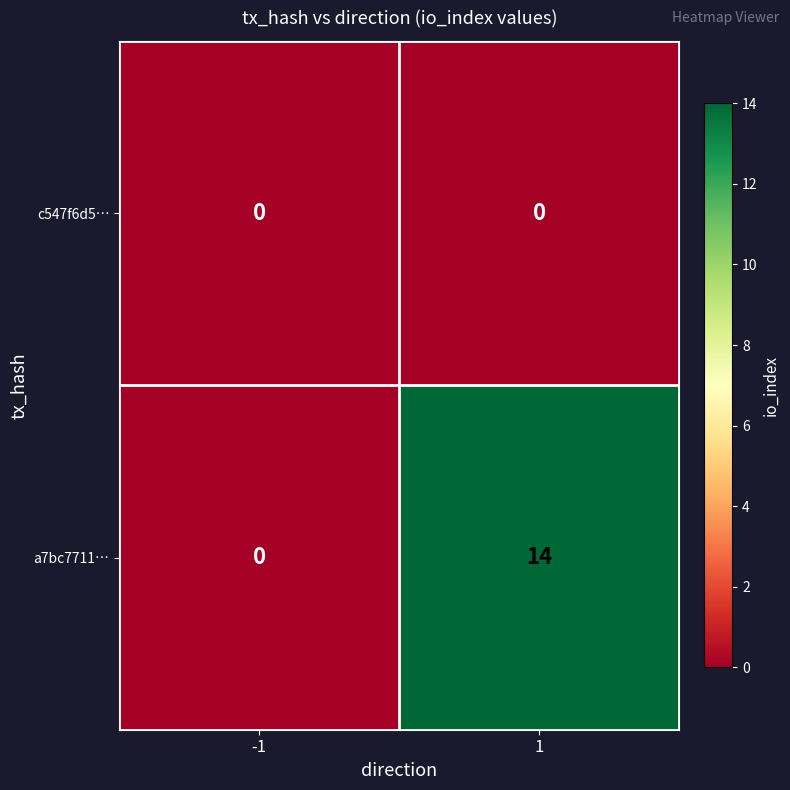

Reading left to right, what are all the values shown in this chart?

c547f6d5…: -1=0	1=0
a7bc7711…: -1=0	1=14